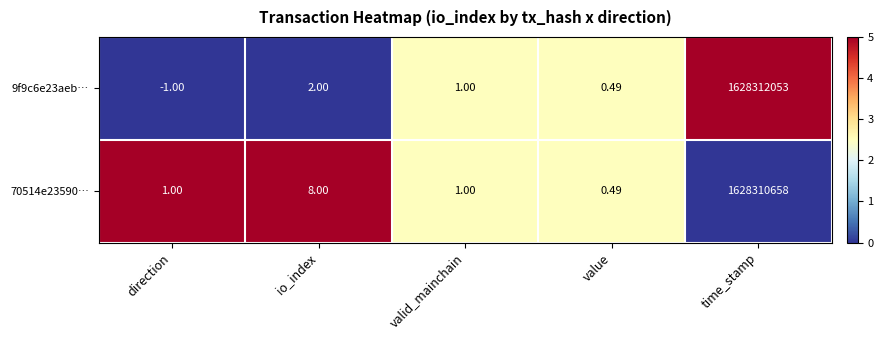

Where is 70514e23590… nearest to the value 814155329?

io_index